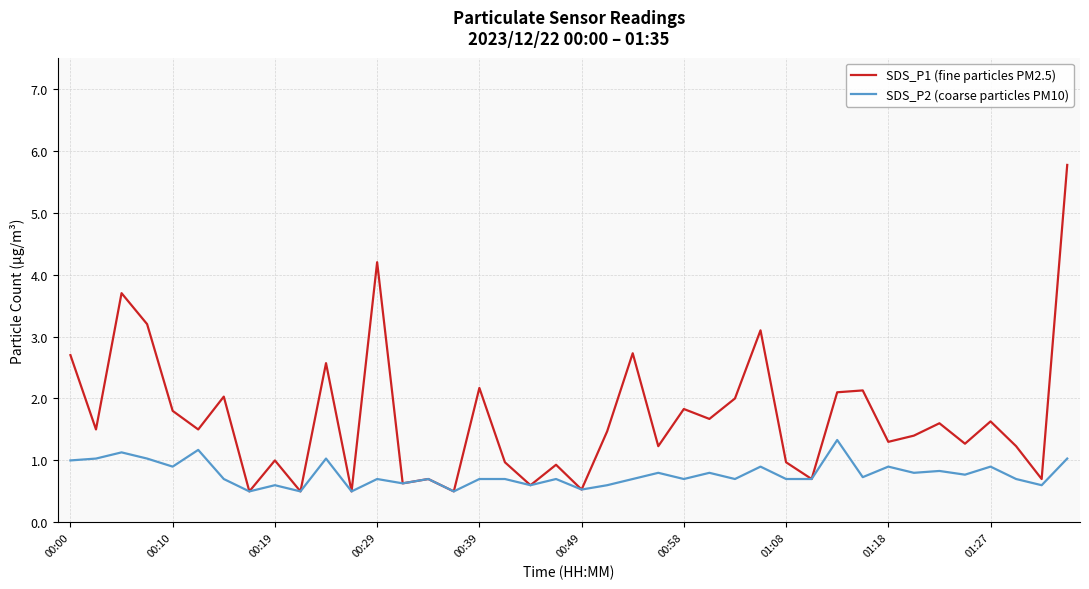

What is the sum of all SDS_P1 (fine particles PM2.5) values?

67.6